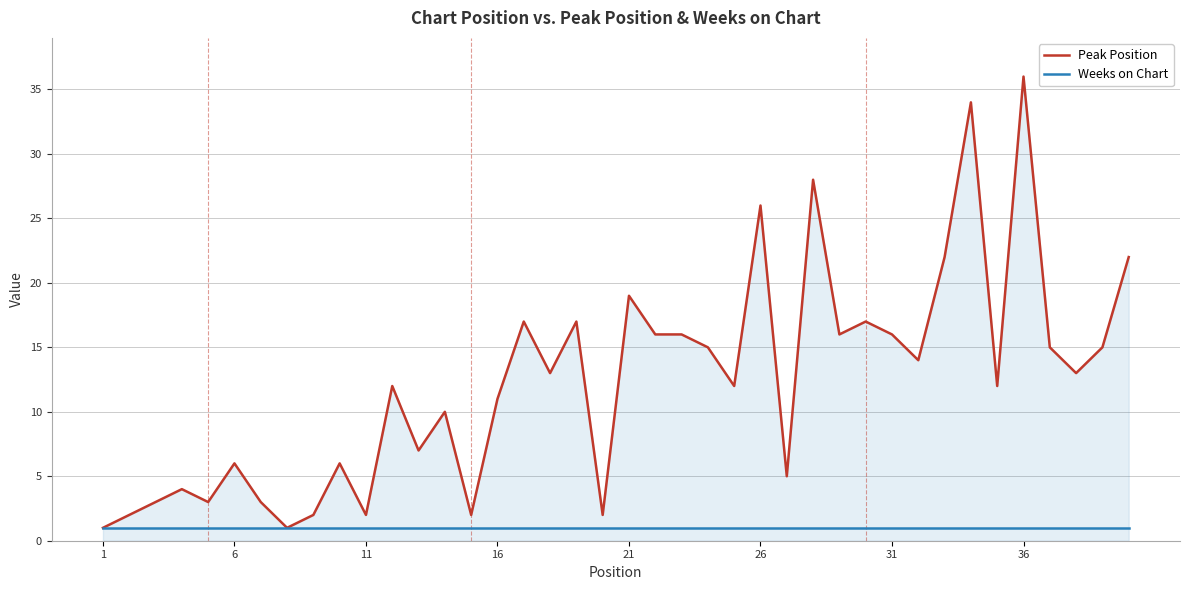

Which series has the widest spread of values?

Peak Position